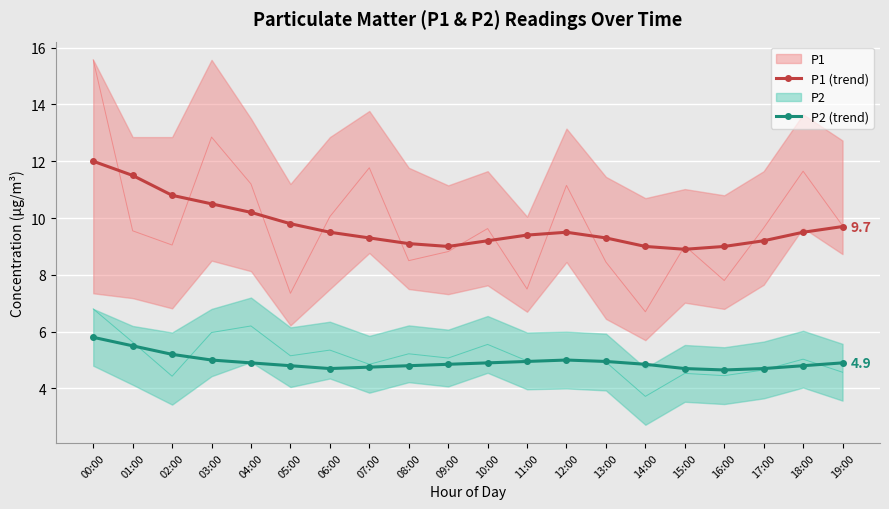

What is the label of the 13th point from the right?

07:00